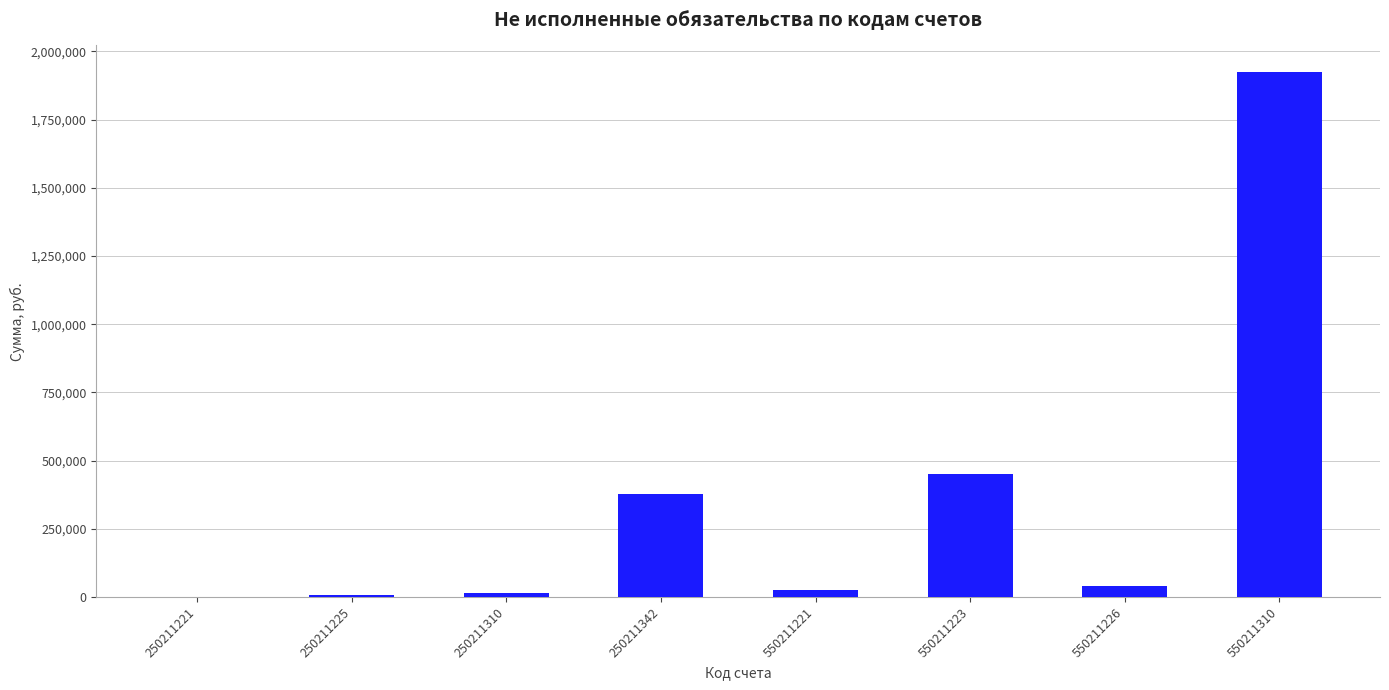

What is the difference between the values at 250211310 and 250211342?

360214.0